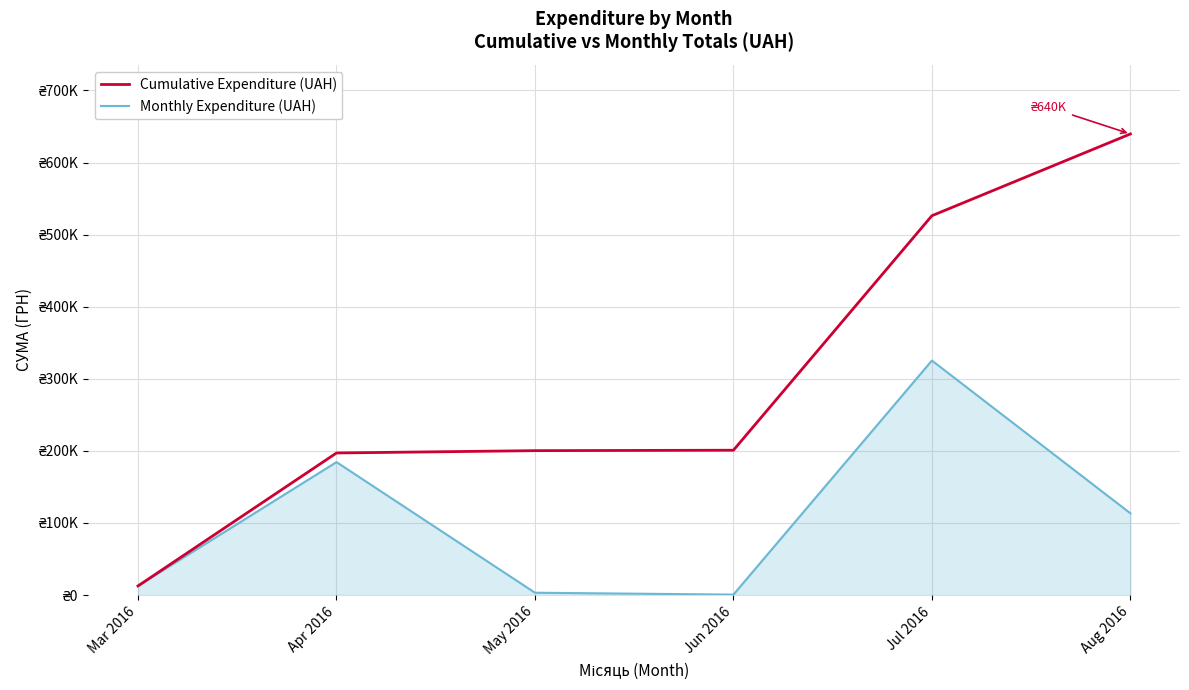

What is the highest value of the Cumulative Expenditure (UAH) series?

639589.6